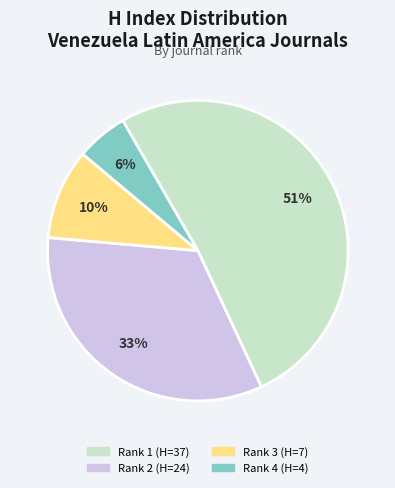

Rank the categories by value from highest to lowest.

Rank 1 (H=37), Rank 2 (H=24), Rank 3 (H=7), Rank 4 (H=4)